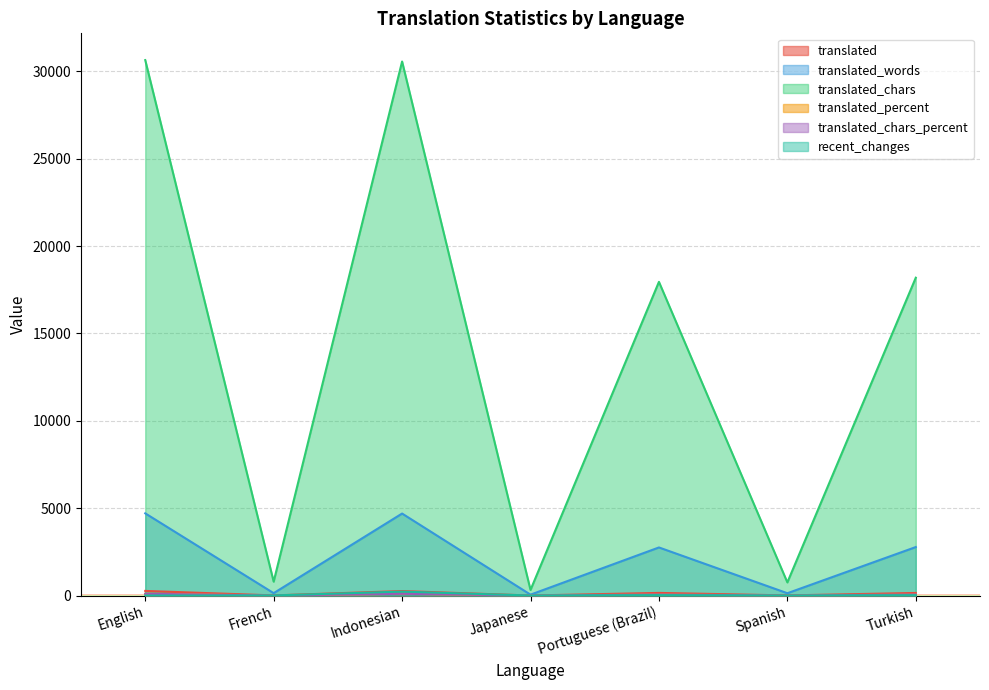

Which series has the largest range (max minus min)?

translated_chars